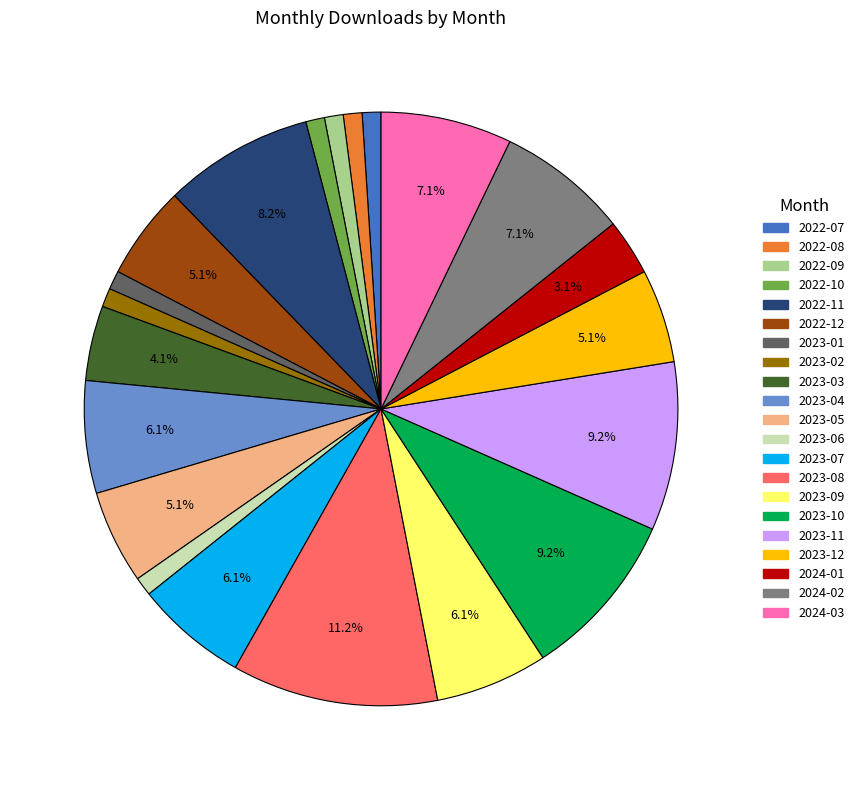

Count the number of slices in the pie.

21